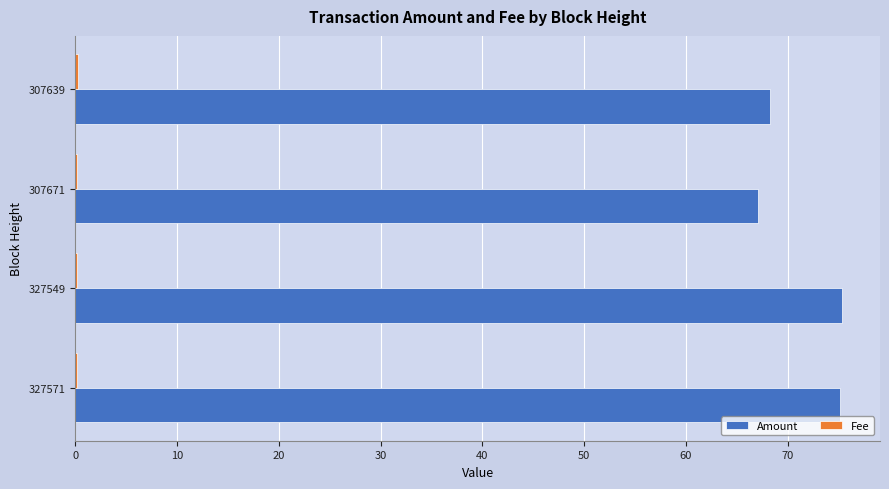

Between 327571 and 307671, which series saw the biggest shift?

Amount